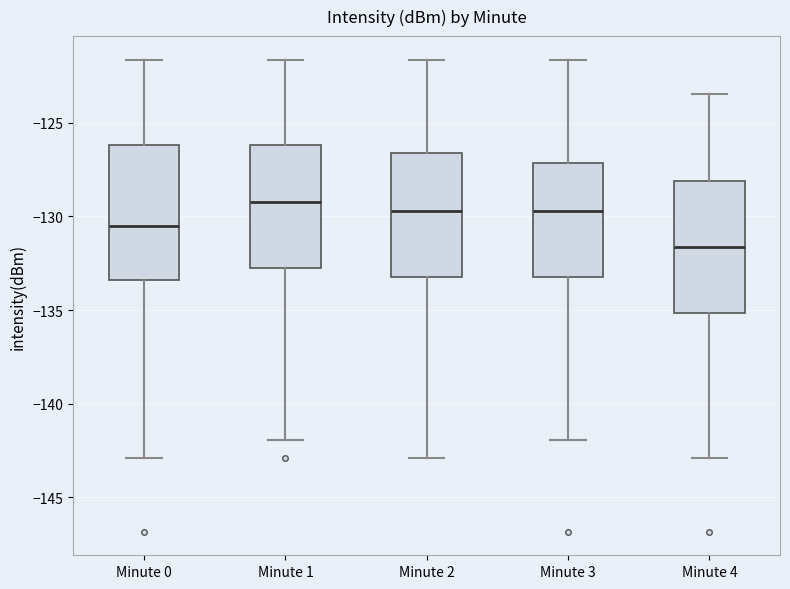

Reading left to right, transcribe this box plot: for each box, give where its median line is, the range the box spans, and where its two whiskers end, as read against the y-axis. The values are not printed on the chart, so give them approximately, as read against the axis.

Minute 0: median -130.5, box -133.5 to -126.0, whiskers -143.0 to -121.5
Minute 1: median -129.5, box -133.0 to -126.0, whiskers -142.0 to -121.5
Minute 2: median -129.5, box -133.0 to -126.5, whiskers -143.0 to -121.5
Minute 3: median -129.5, box -133.0 to -127.0, whiskers -142.0 to -121.5
Minute 4: median -131.5, box -135.0 to -128.0, whiskers -143.0 to -123.5